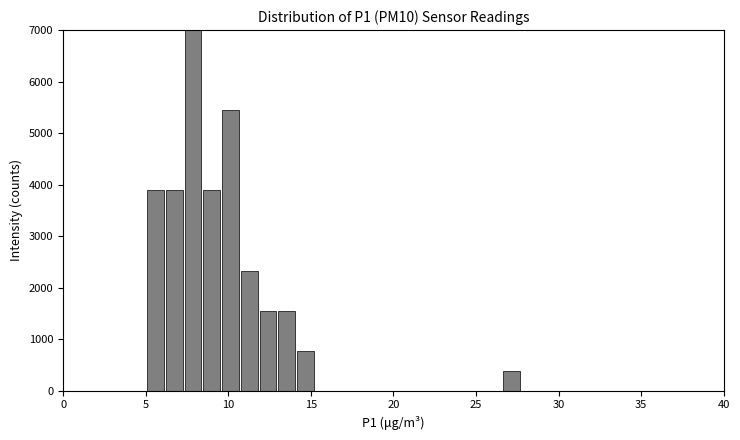

Read against the x-axis, roughly where is the centre of the tallest bar?

8.0